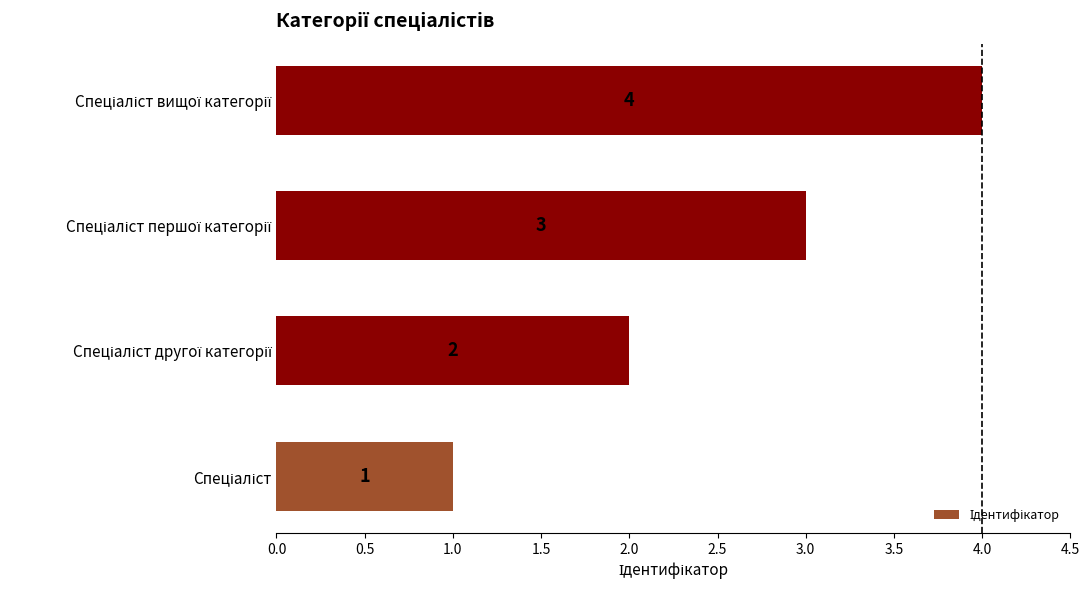

What is the minimum value shown in the chart?

1